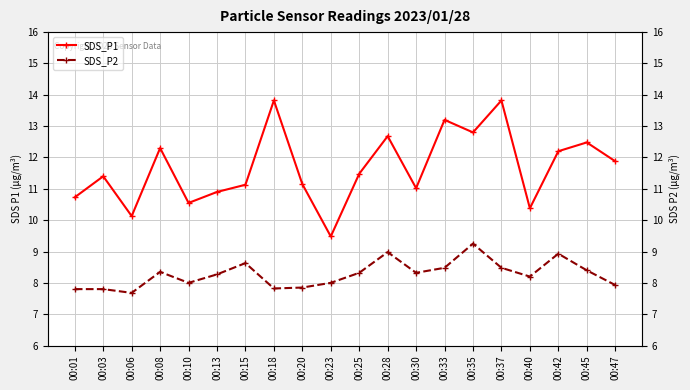

What is the total value across all series at 00:23?

17.5